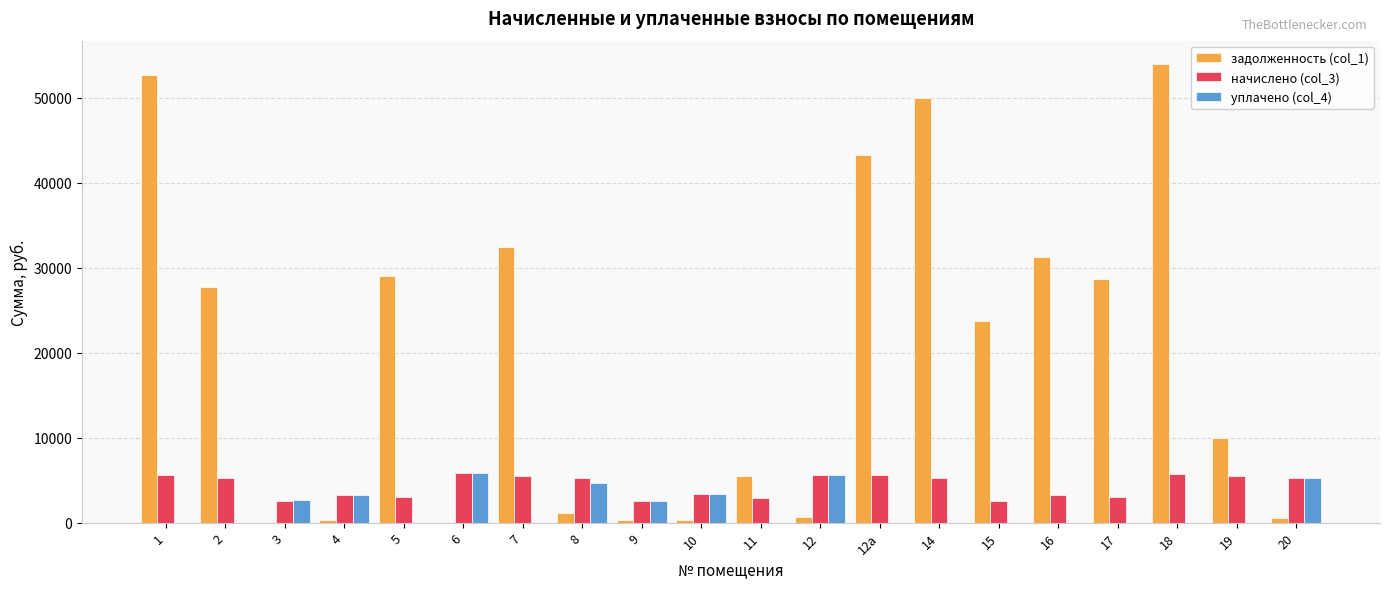

What is the sum of all задолженность (col_1) values?

391513.6